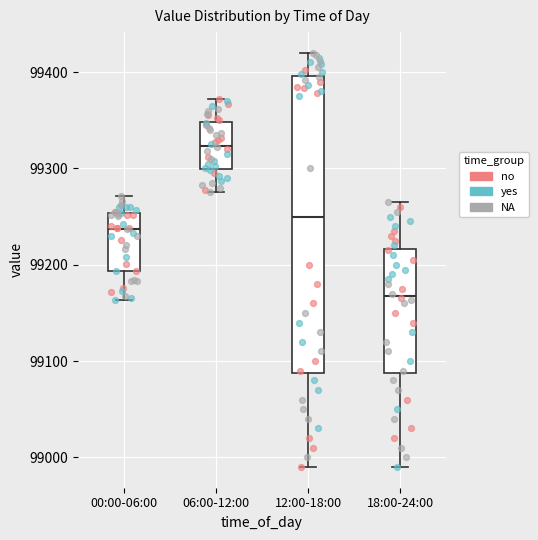

Which box's median line is the lowest?

18:00-24:00